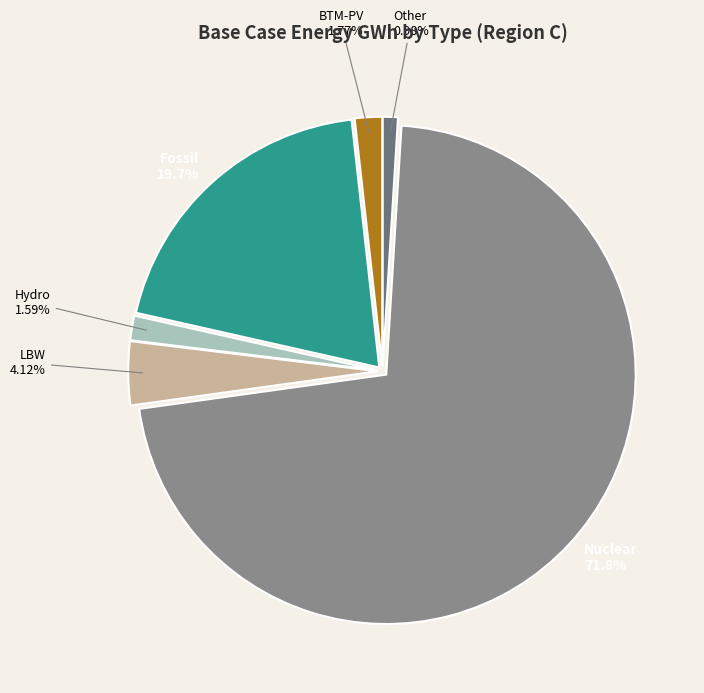

Is there any slice that represents more than half of the pie?

Yes